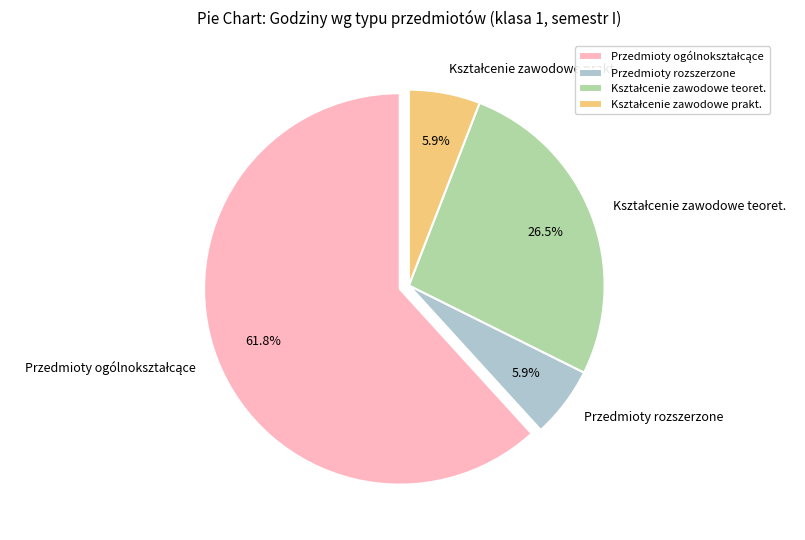

Does Przedmioty rozszerzone account for over 50% of the chart?

No